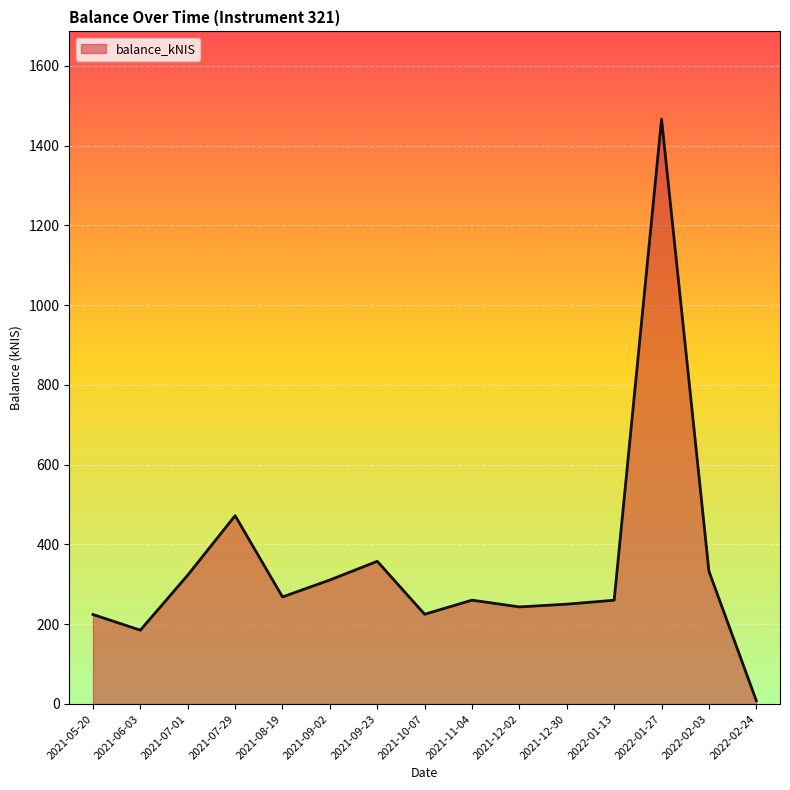

What is the change in value from 2021-06-03 to 2022-02-03?

+147.7